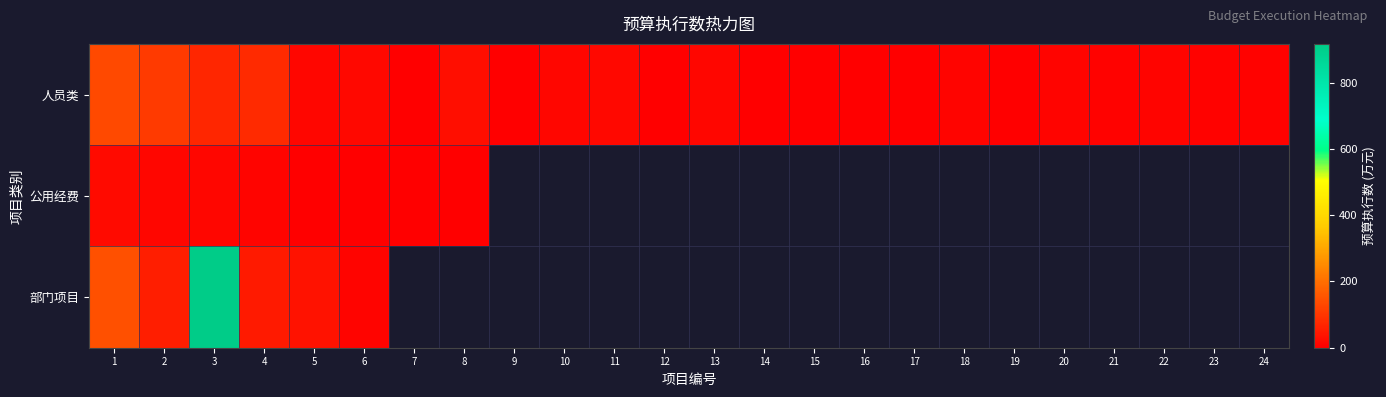

Is it true that 人员类 equals 6.8 at 21?

True